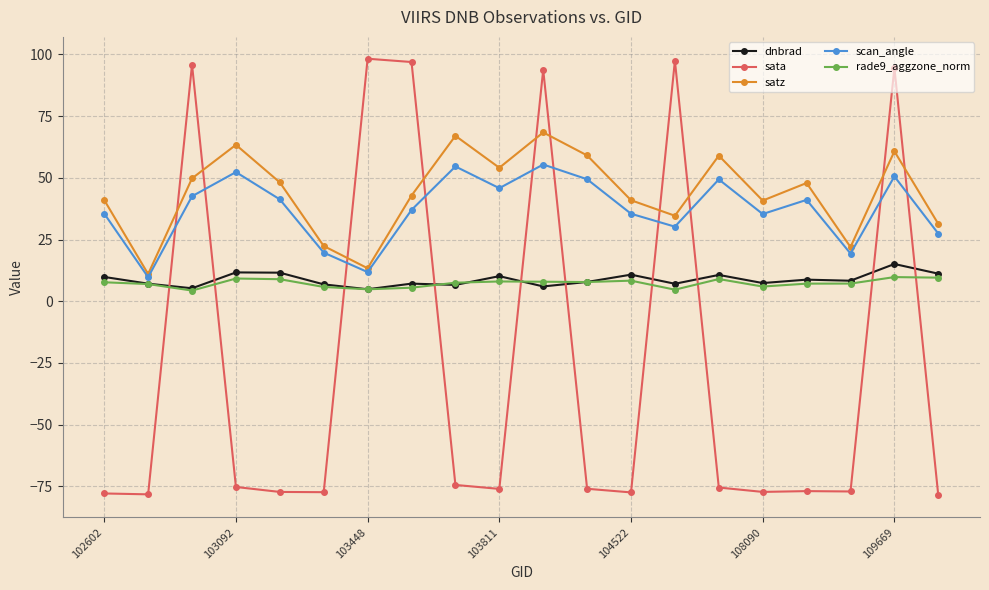

At how many categories does at least one series exceed 73?

6